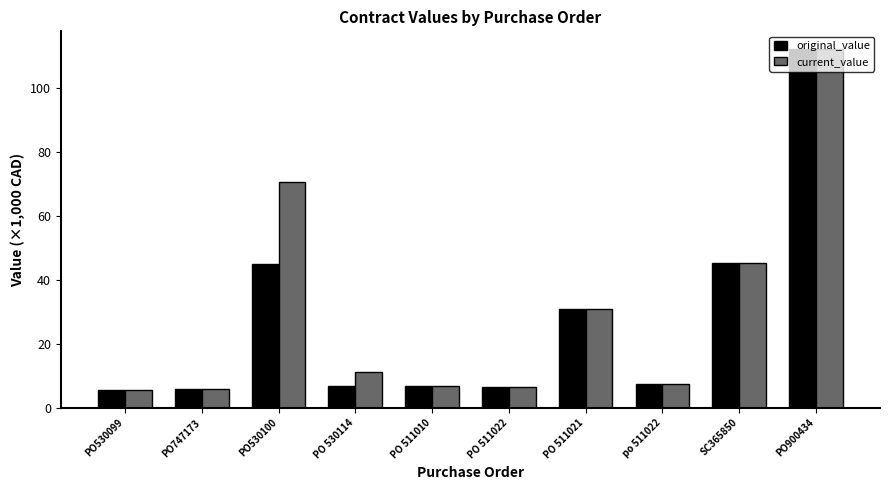

What is the difference between the original_value values at PO900434 and po 511022?

104.6